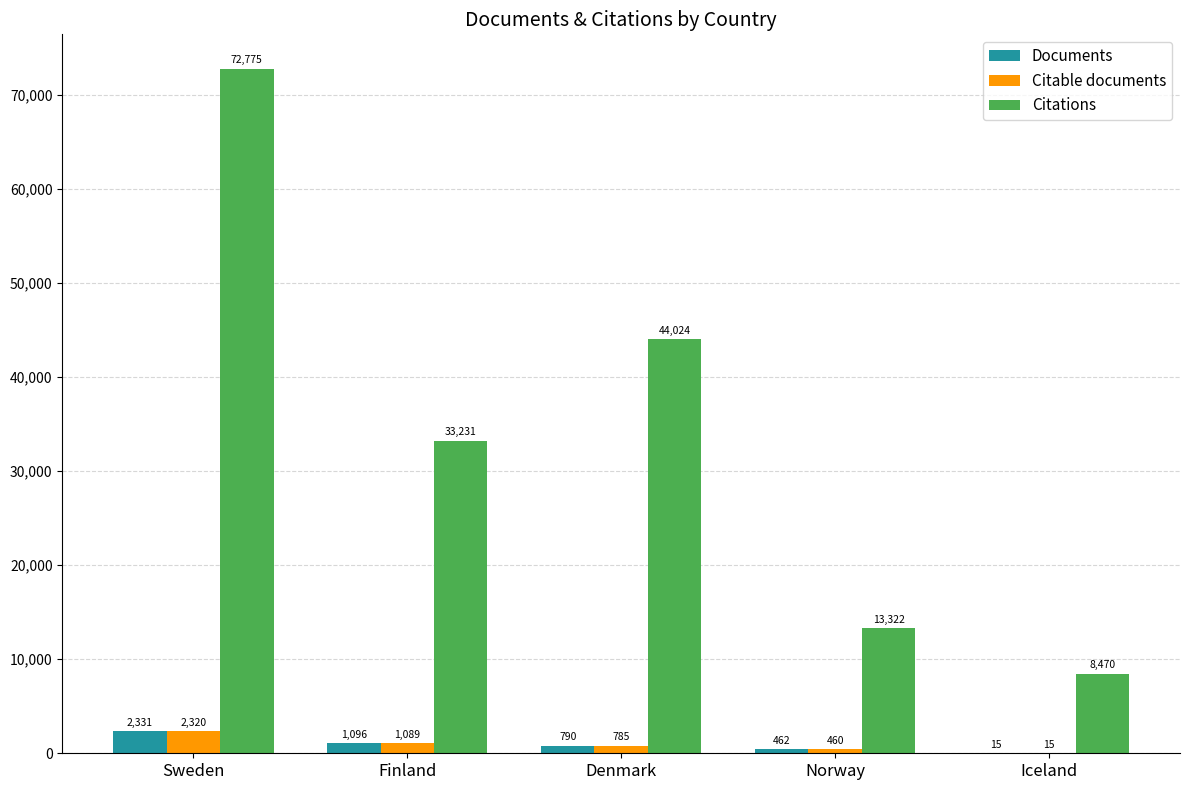

Where does the Documents series first go above 790?

Sweden